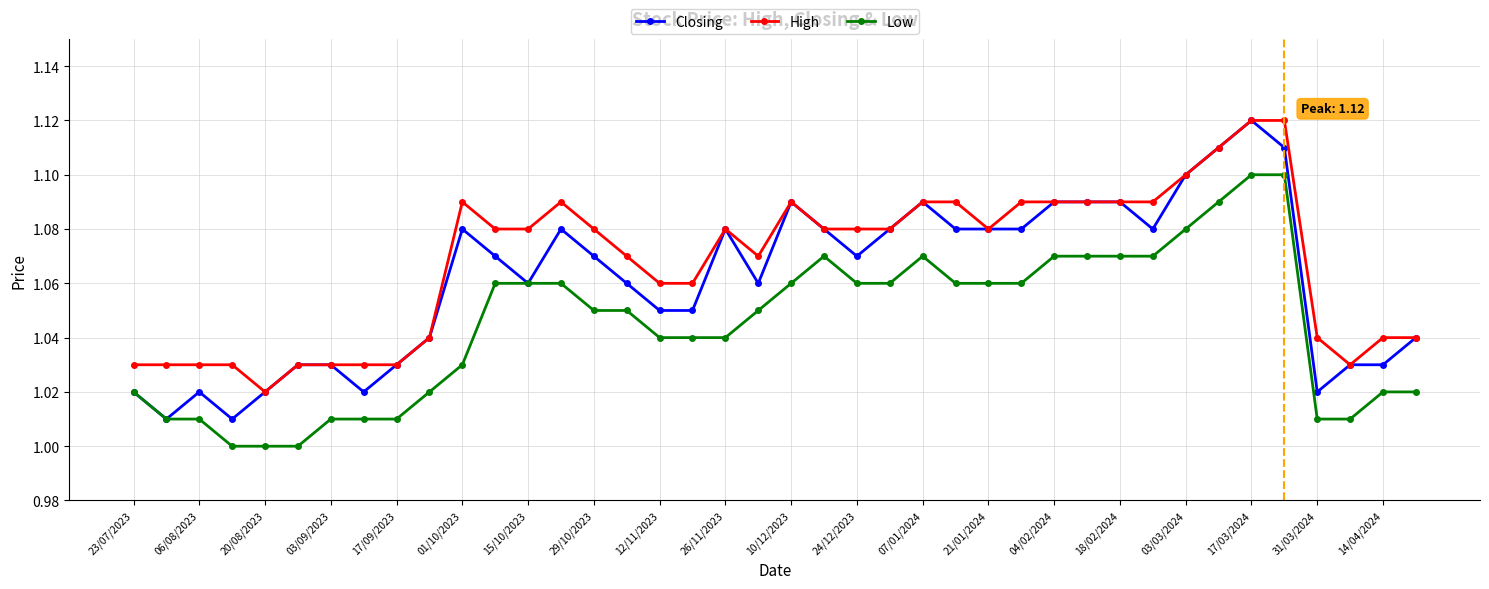

True or false: High and Low intersect in this chart.

False